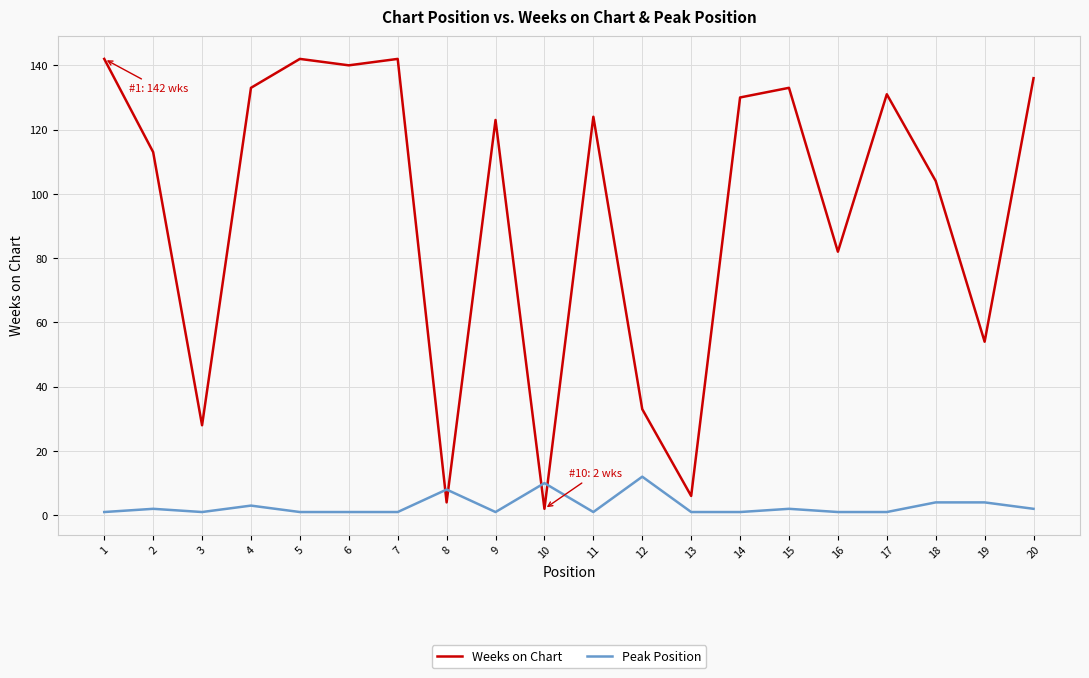

The Weeks on Chart series shows 131 at 17. True or false?

True